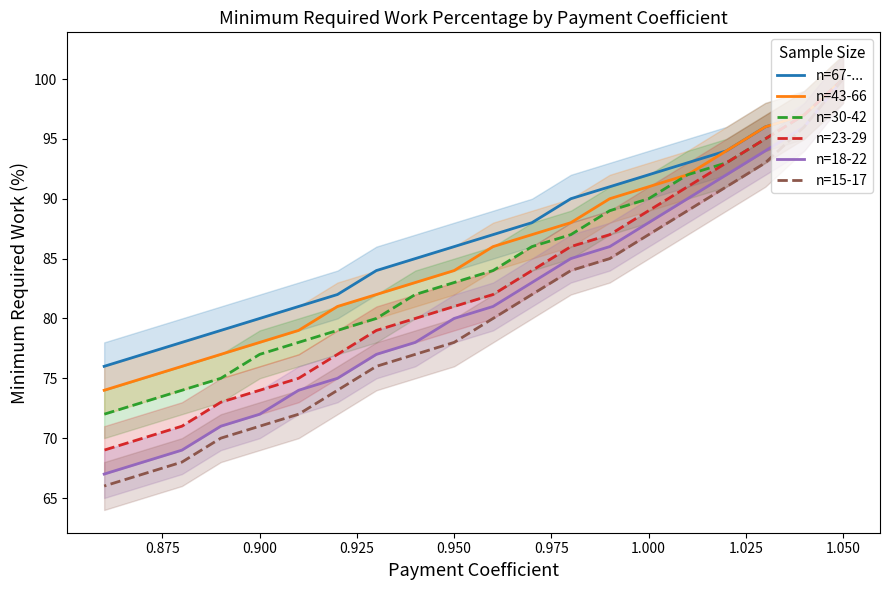

At how many categories does at least one series exceed 68?

20